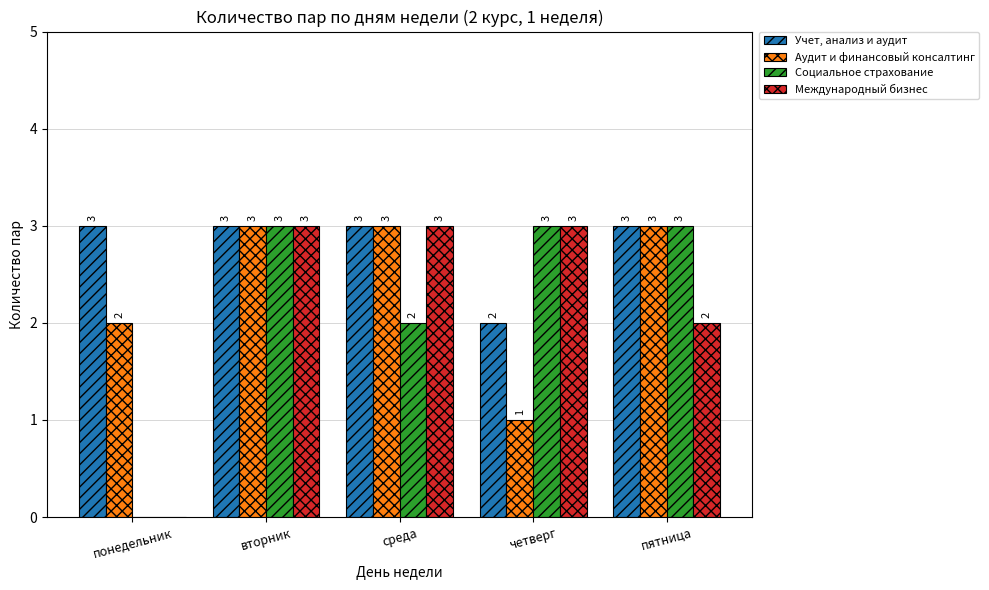

At which label is Социальное страхование closest to 1?

понедельник